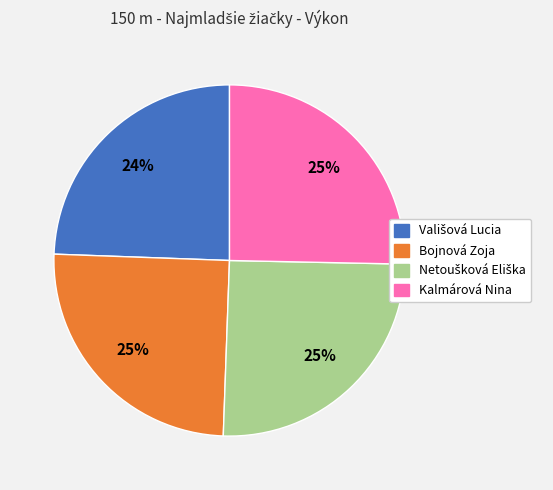

What percentage is the Bojnová Zoja slice, to the nearest percent?

25%